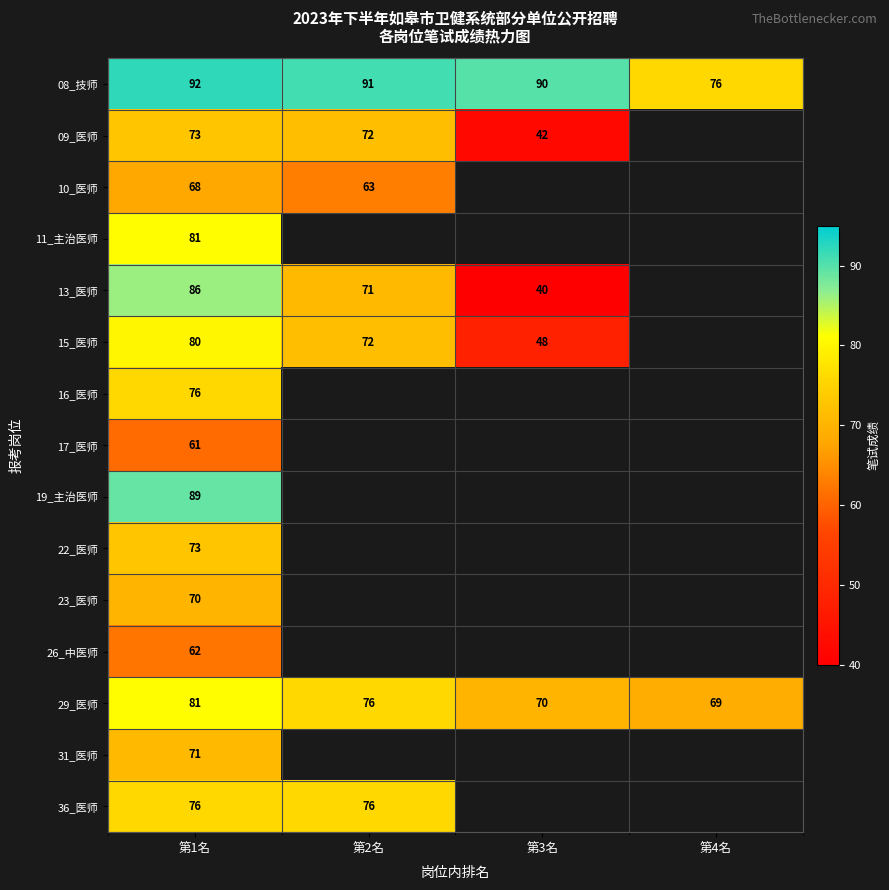

What is the difference between the 15_医师 values at 第3名 and 第2名?

24